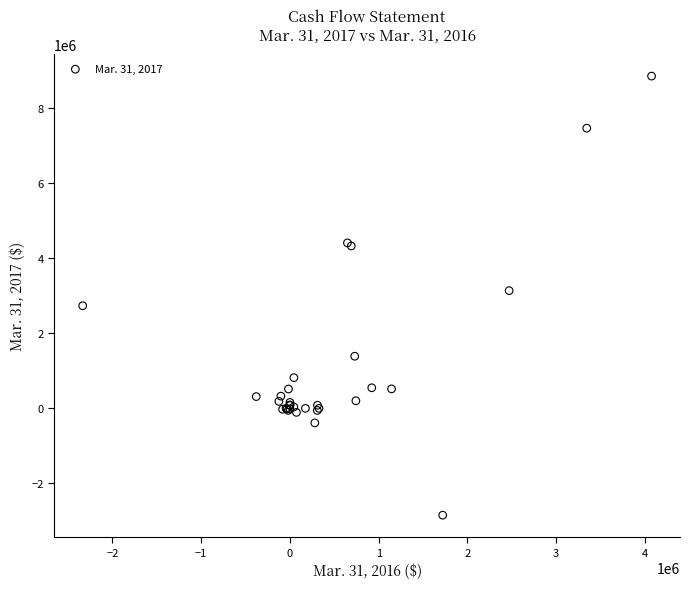

What Y value in the scatter plot is closest to 2998529?

3131772